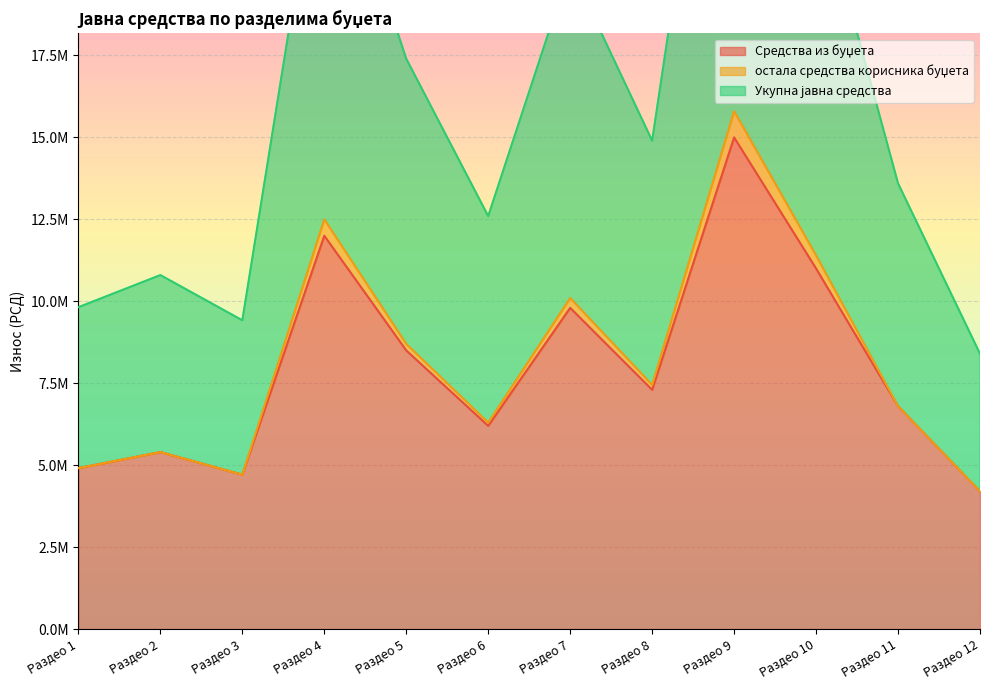

What is the average value of the остала средства корисника буџета series?

8189167